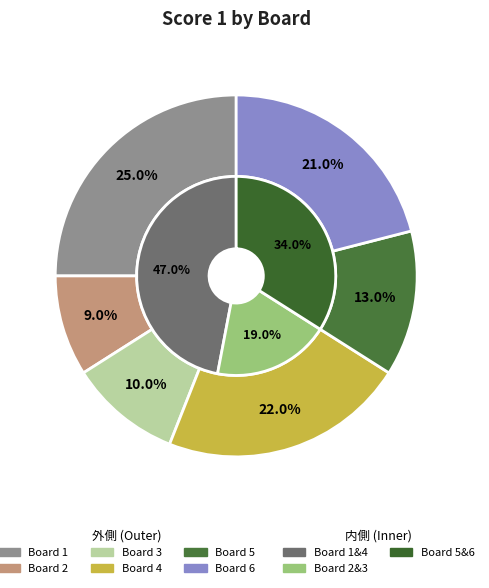

Which slice is the largest?

1